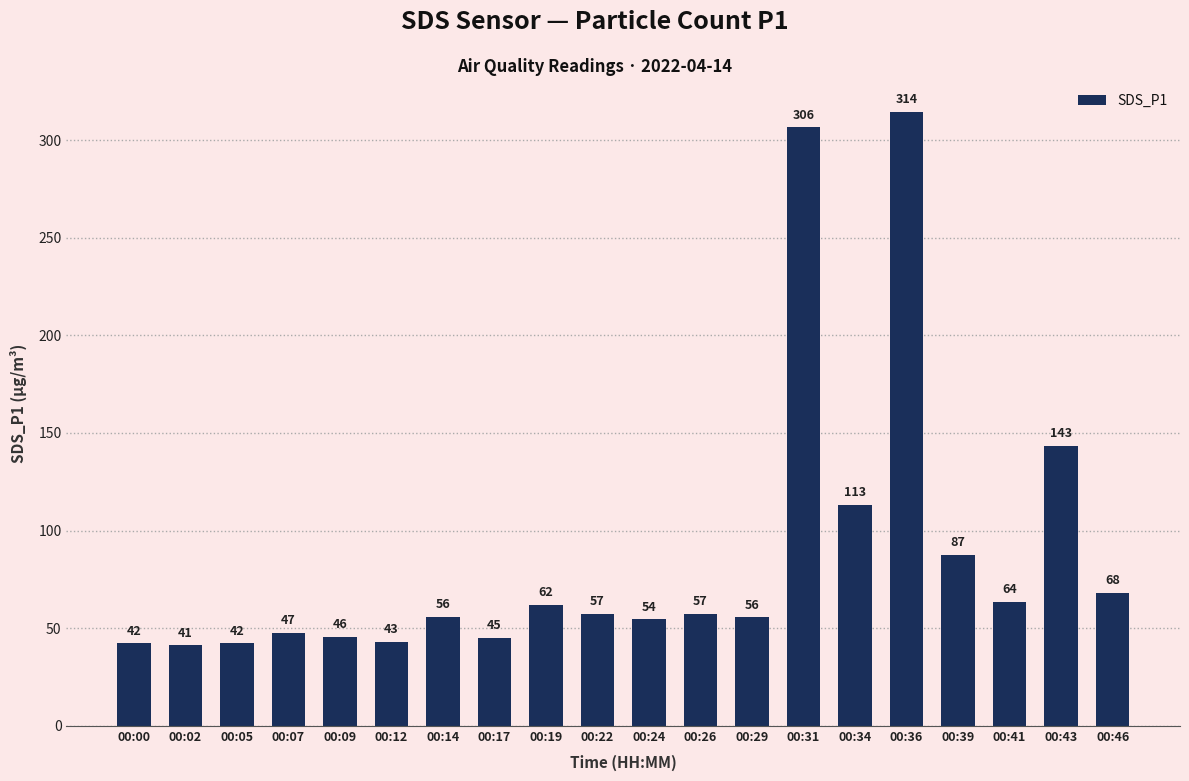

Between 00:09 and 00:26, which is larger?

00:26